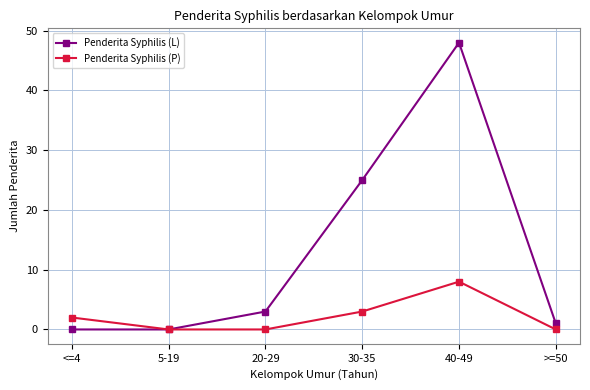

Rank the series at 20-29 from lowest to highest value.

Penderita Syphilis (P), Penderita Syphilis (L)